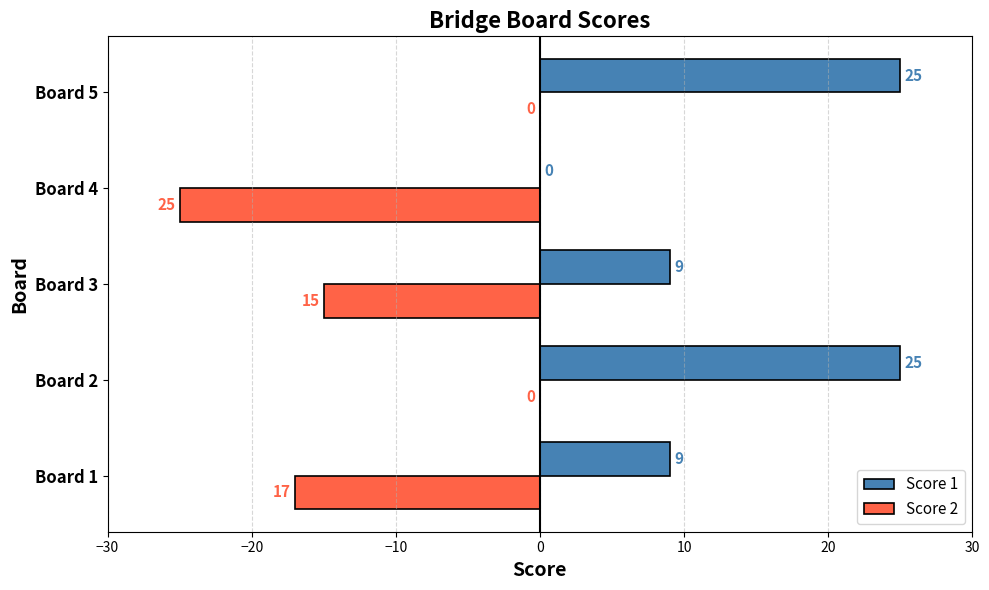

Between Board 1 and Board 5, which series saw the biggest shift?

Score 2